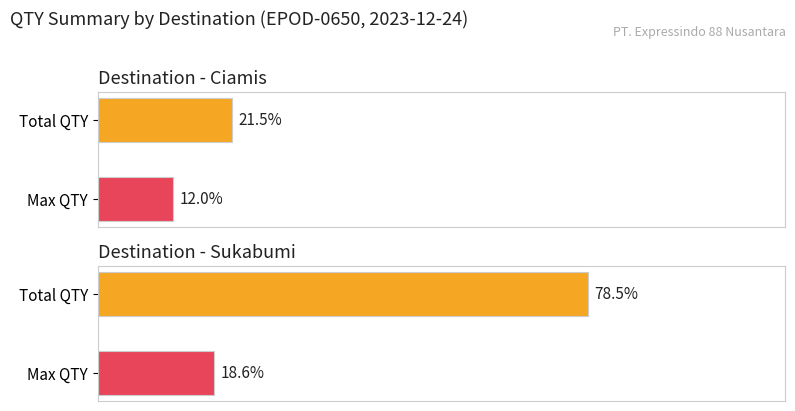

Which has a higher value, Ciamis or Ciamis?

Ciamis